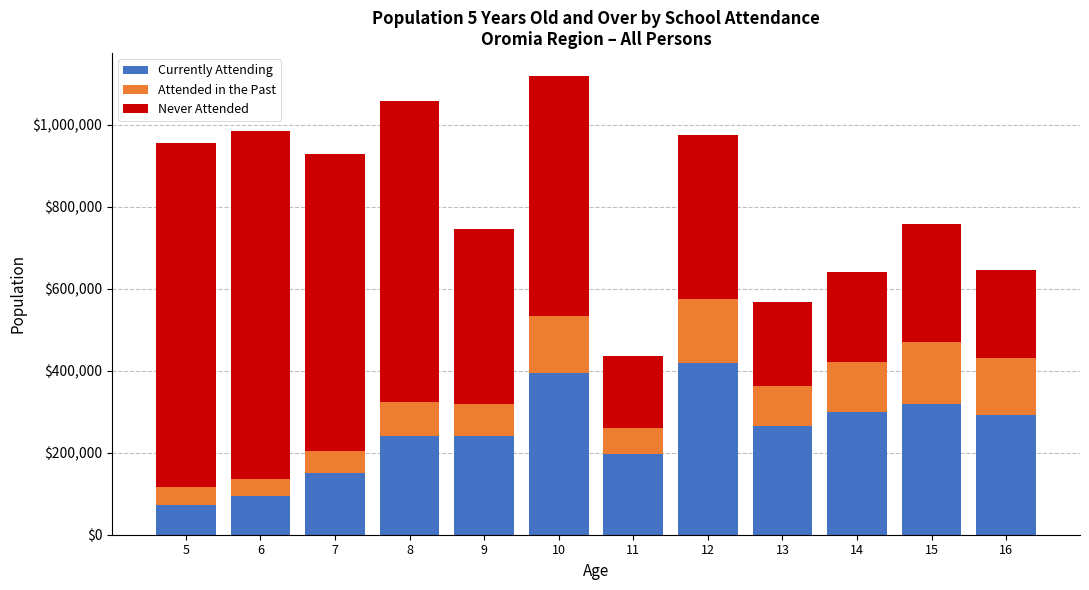

What is the maximum value for Currently Attending?

419208